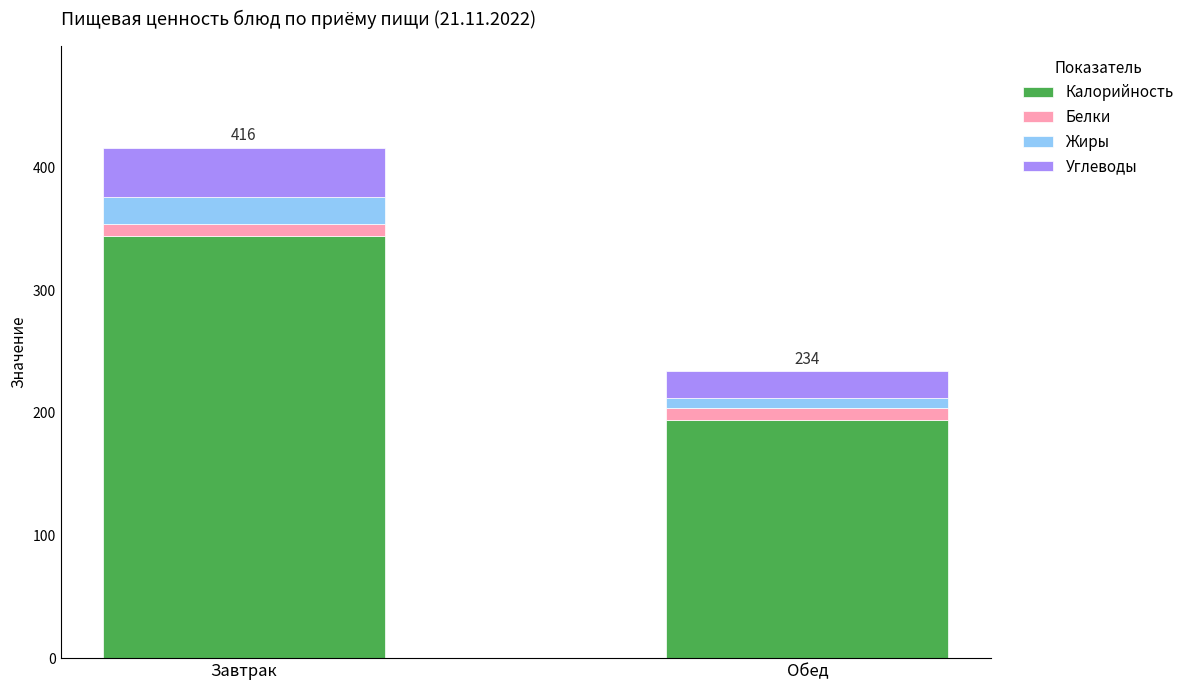

At which category is the sum across all series the highest?

Завтрак